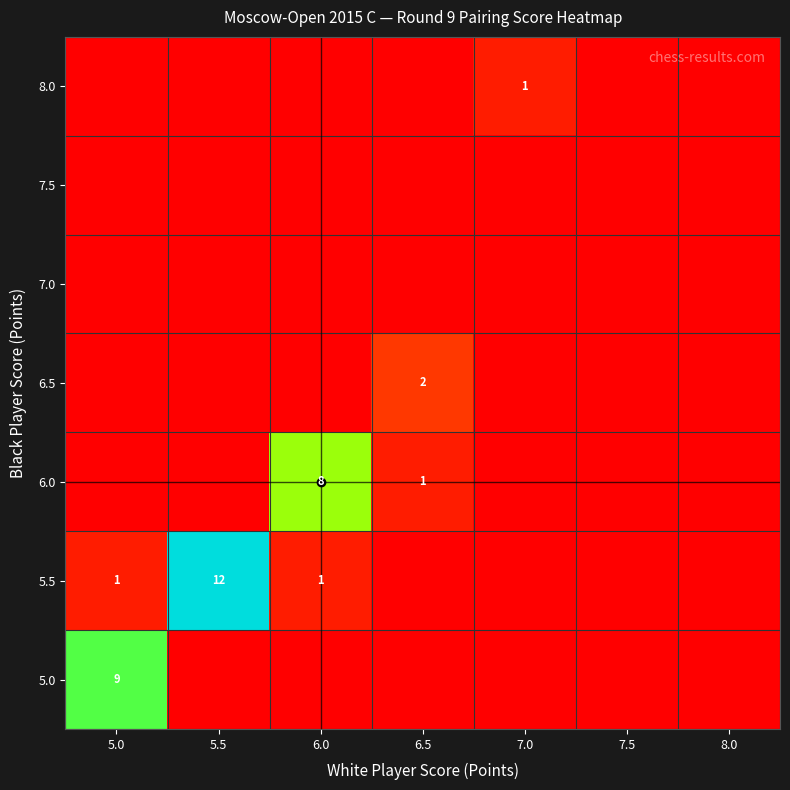

The value of 6.0 at 6.0 is 8. True or false?

True